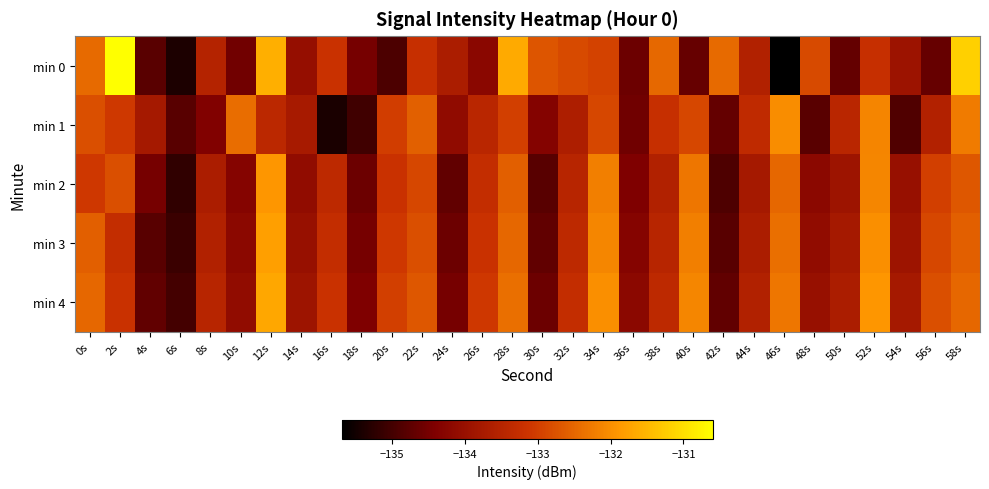

Reading left to right, what are all the values shown in this chart?

min 0: 0s=-132.5	2s=-130.6	4s=-134.8	6s=-135.4	8s=-133.5	10s=-134.5	12s=-131.6	14s=-134.1	16s=-133.2	18s=-134.5	20s=-134.9	22s=-133.2	24s=-133.7	26s=-134.2	28s=-131.7	30s=-132.7	32s=-132.9	34s=-132.9	36s=-134.6	38s=-132.5	40s=-134.7	42s=-132.5	44s=-133.6	46s=-135.7	48s=-132.9	50s=-134.7	52s=-133.2	54s=-133.9	56s=-134.7	58s=-131.2
min 1: 0s=-132.8	2s=-133.1	4s=-133.8	6s=-134.8	8s=-134.4	10s=-132.4	12s=-133.4	14s=-133.7	16s=-135.4	18s=-135.0	20s=-133.0	22s=-132.6	24s=-134.1	26s=-133.5	28s=-133.0	30s=-134.3	32s=-133.7	34s=-132.9	36s=-134.6	38s=-133.2	40s=-132.9	42s=-134.7	44s=-133.3	46s=-132.0	48s=-134.8	50s=-133.5	52s=-132.1	54s=-134.9	56s=-133.6	58s=-132.2
min 2: 0s=-133.1	2s=-132.8	4s=-134.5	6s=-135.2	8s=-133.7	10s=-134.3	12s=-131.9	14s=-134.1	16s=-133.4	18s=-134.6	20s=-133.2	22s=-132.9	24s=-134.7	26s=-133.3	28s=-132.6	30s=-134.8	32s=-133.5	34s=-132.2	36s=-134.4	38s=-133.6	40s=-132.3	42s=-134.9	44s=-133.8	46s=-132.5	48s=-134.2	50s=-133.9	52s=-132.1	54s=-134.0	56s=-133.0	58s=-132.7
min 3: 0s=-132.6	2s=-133.3	4s=-134.8	6s=-135.1	8s=-133.6	10s=-134.2	12s=-131.8	14s=-134.0	16s=-133.3	18s=-134.5	20s=-133.1	22s=-132.8	24s=-134.6	26s=-133.2	28s=-132.5	30s=-134.7	32s=-133.4	34s=-132.1	36s=-134.3	38s=-133.5	40s=-132.2	42s=-134.8	44s=-133.7	46s=-132.4	48s=-134.1	50s=-133.8	52s=-132.0	54s=-133.9	56s=-132.9	58s=-132.6
min 4: 0s=-132.5	2s=-133.2	4s=-134.7	6s=-135.0	8s=-133.5	10s=-134.1	12s=-131.7	14s=-133.9	16s=-133.2	18s=-134.4	20s=-133.0	22s=-132.7	24s=-134.5	26s=-133.1	28s=-132.4	30s=-134.6	32s=-133.3	34s=-132.0	36s=-134.2	38s=-133.4	40s=-132.1	42s=-134.7	44s=-133.6	46s=-132.3	48s=-134.0	50s=-133.7	52s=-131.9	54s=-133.8	56s=-132.8	58s=-132.5